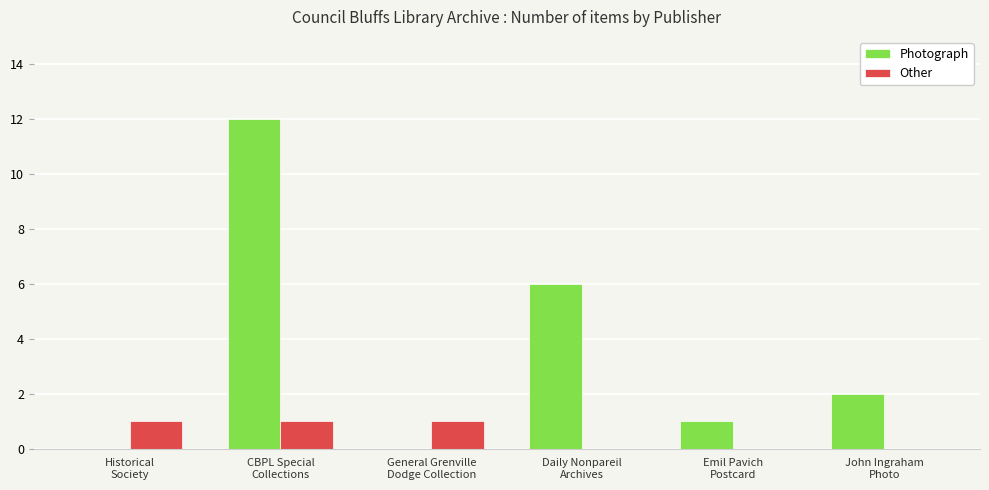

What is the maximum value shown in the chart?

12